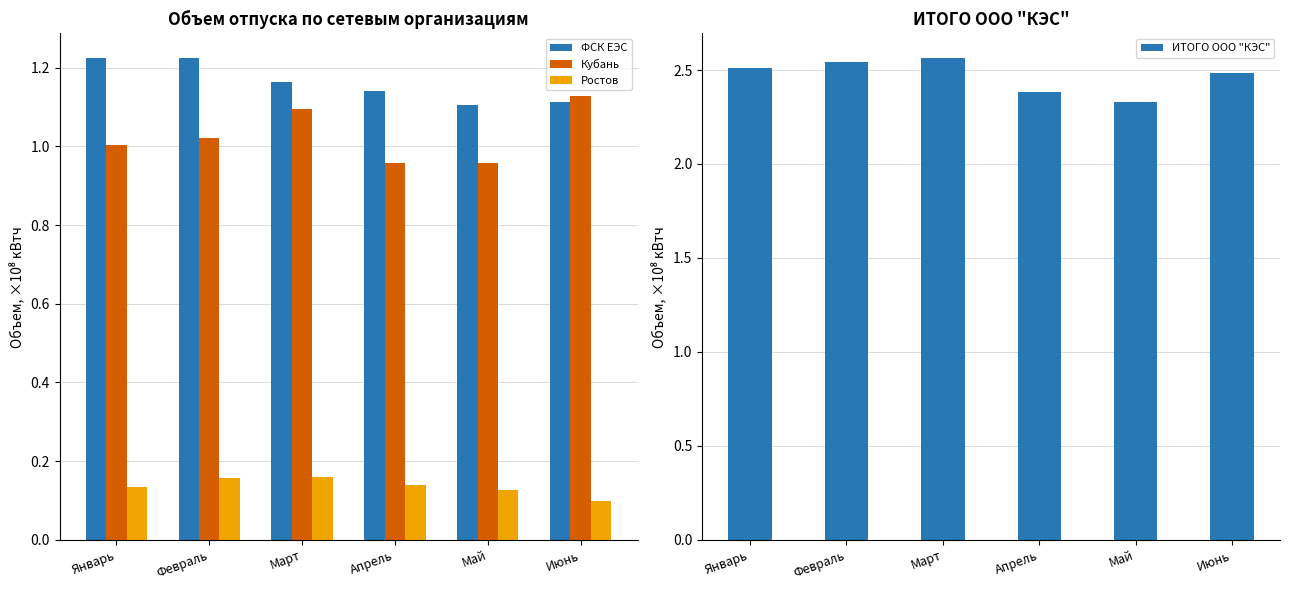

What is the label of the 3rd bar from the right?

Апрель